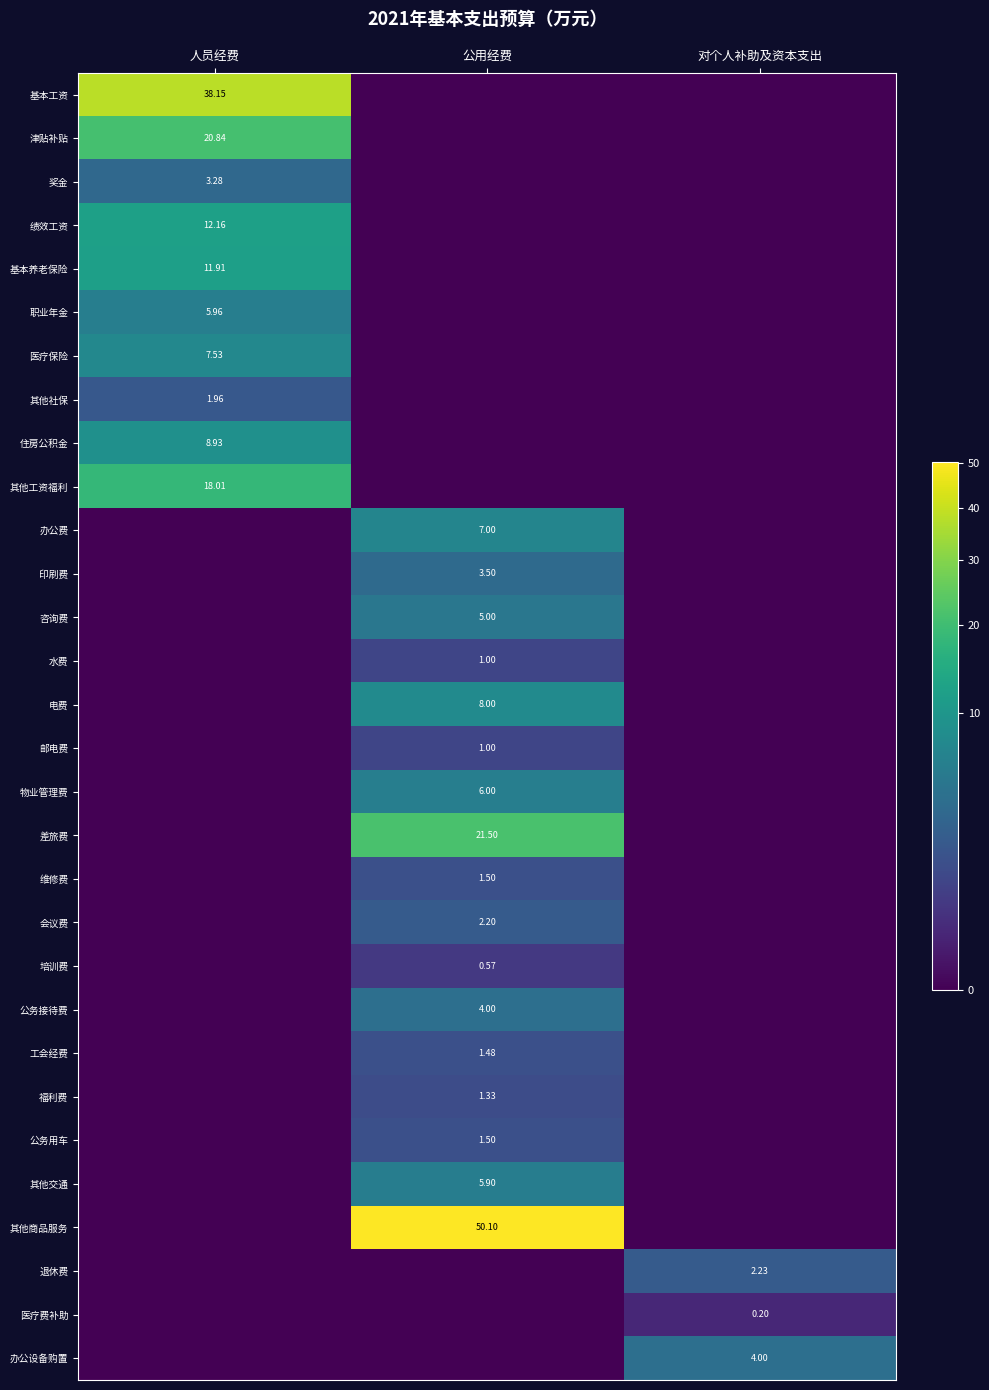

Which series has the largest total across all categories?

其他商品服务